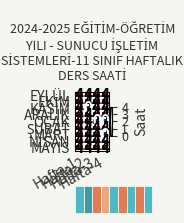

At how many categories does at least one series exceed 2?

4